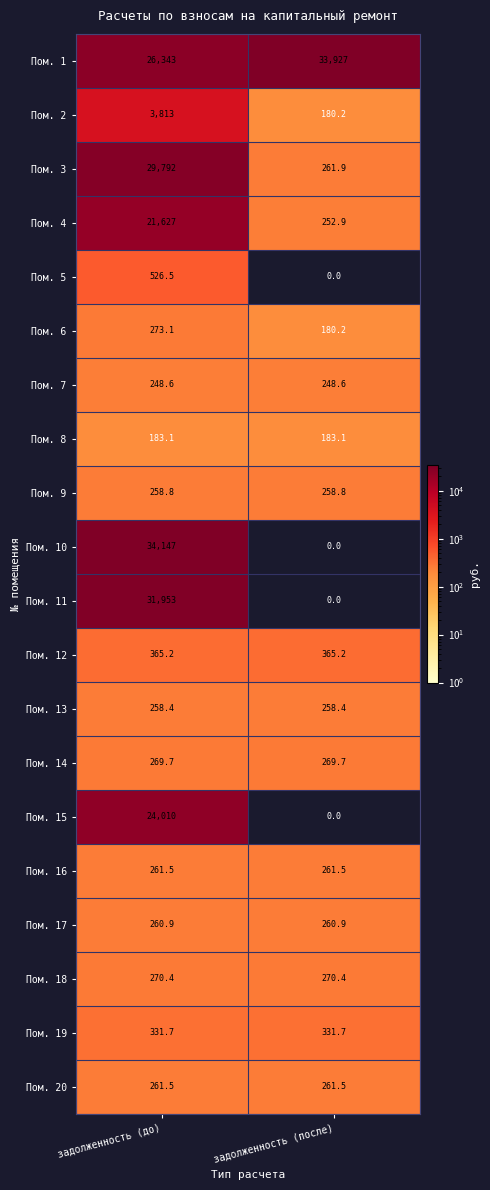

Which category has the highest value across all series?

задолженность (до)